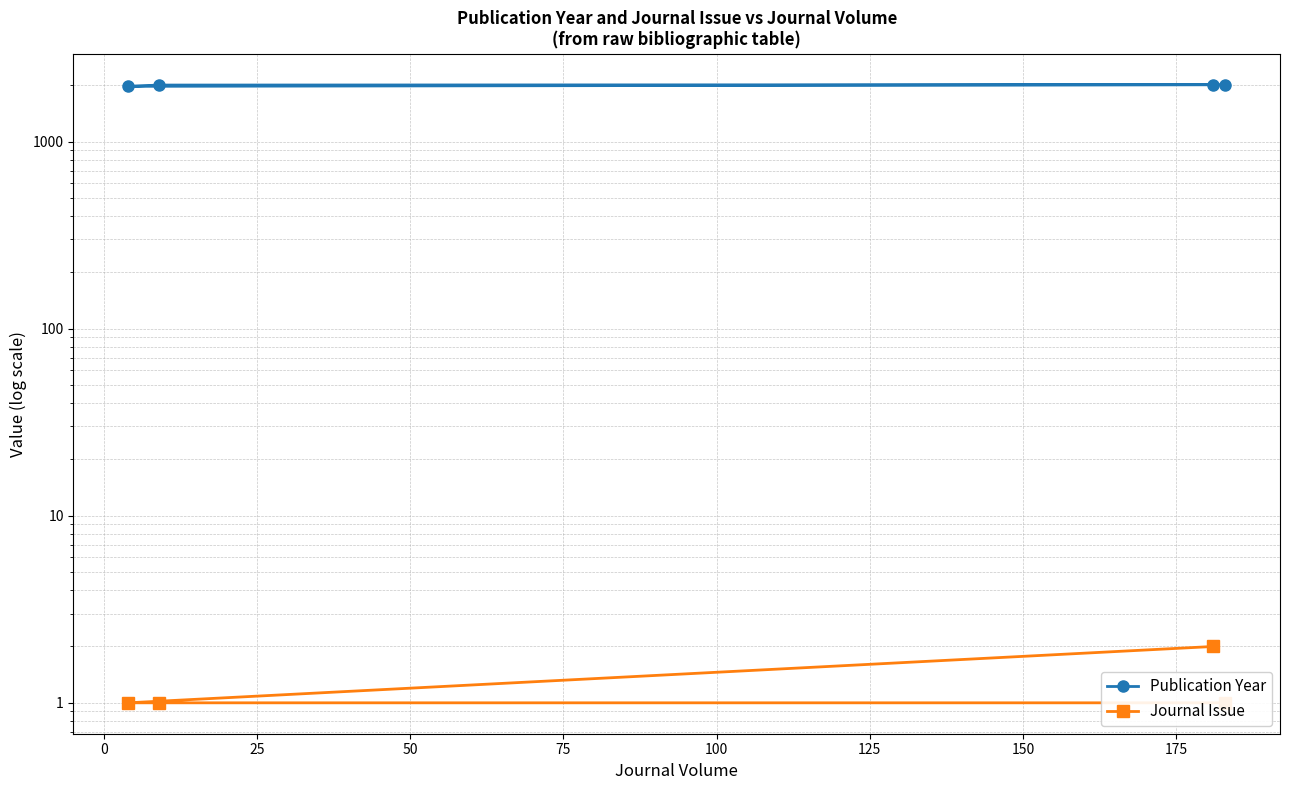

True or false: Journal Issue has more than 2 interior local peaks.

False